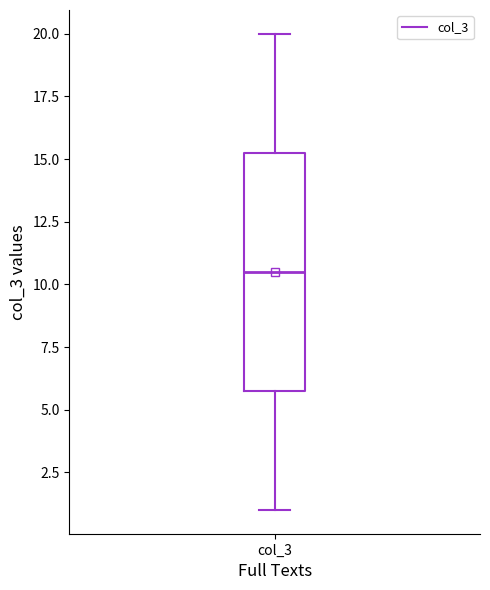

Read this box plot against the y-axis: the position of the median line, the range covered by the box, and the ends of both whiskers. The values are not printed on the chart, so give them approximately, as read against the axis.

median 10.5, box 6.0 to 15.5, whiskers 1.0 to 20.0